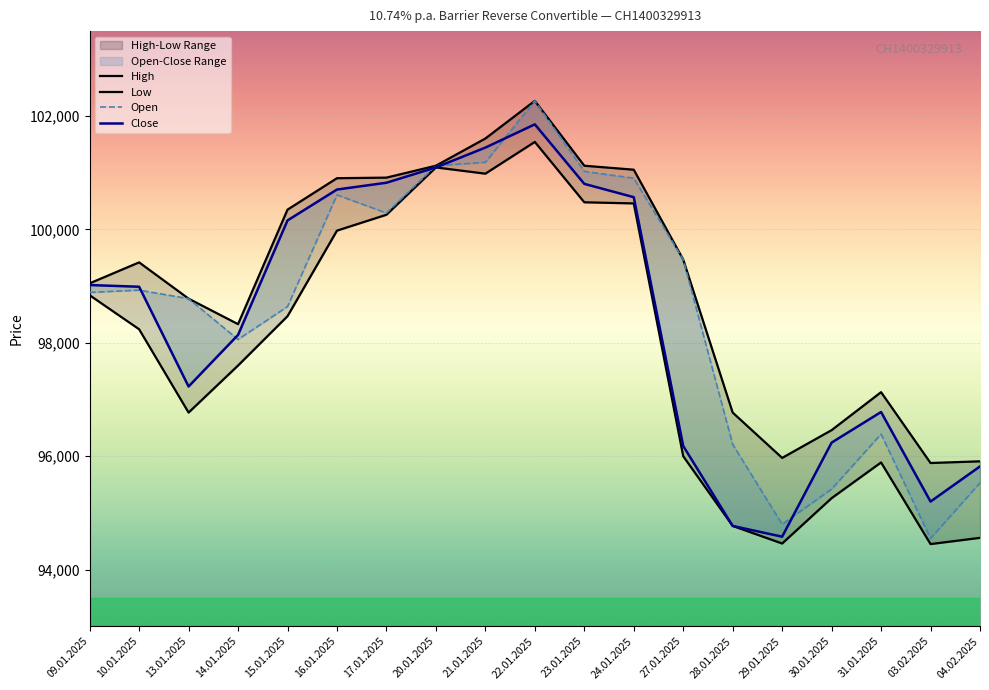

How many interior local peaks does the Close series have?

2